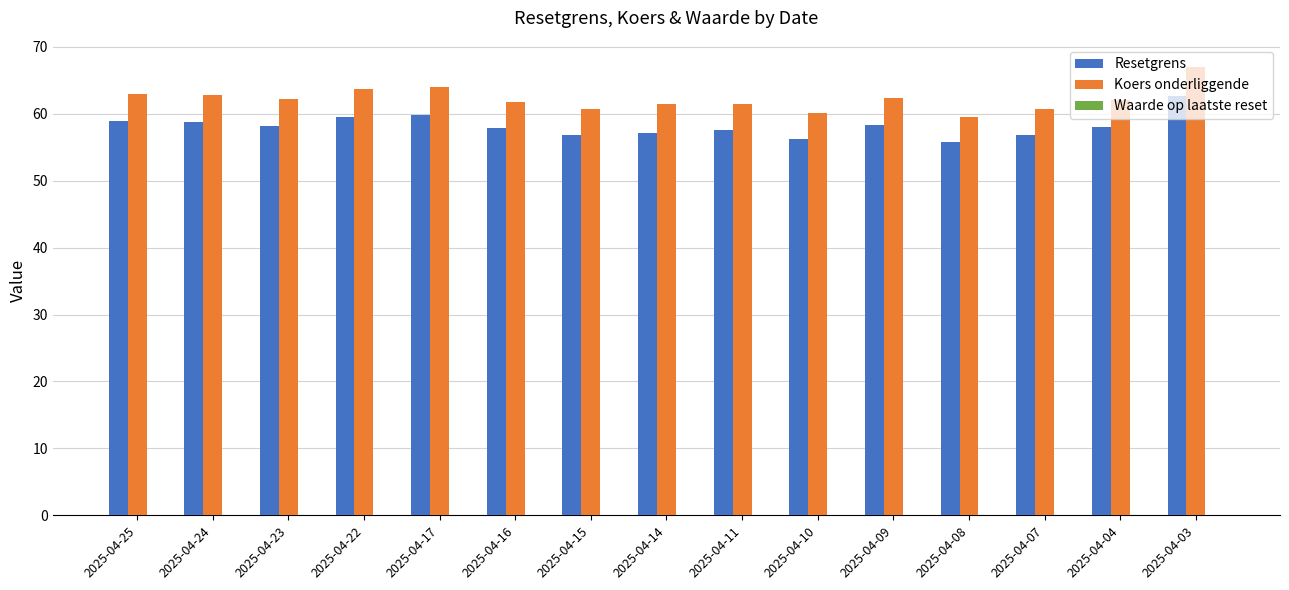

What is the sum of the Resetgrens values at 2025-04-07 and 2025-04-22?

116.3